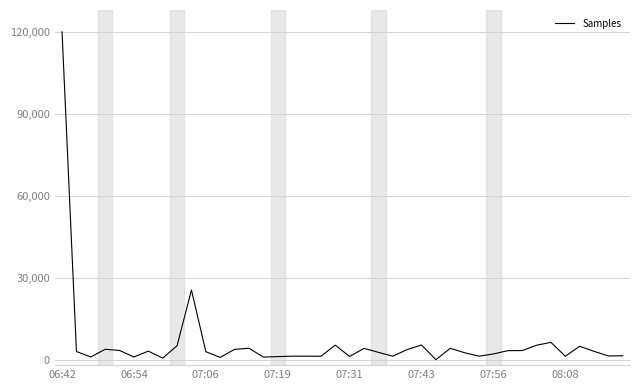

What is the difference between the maximum and minimum values?

120000.0